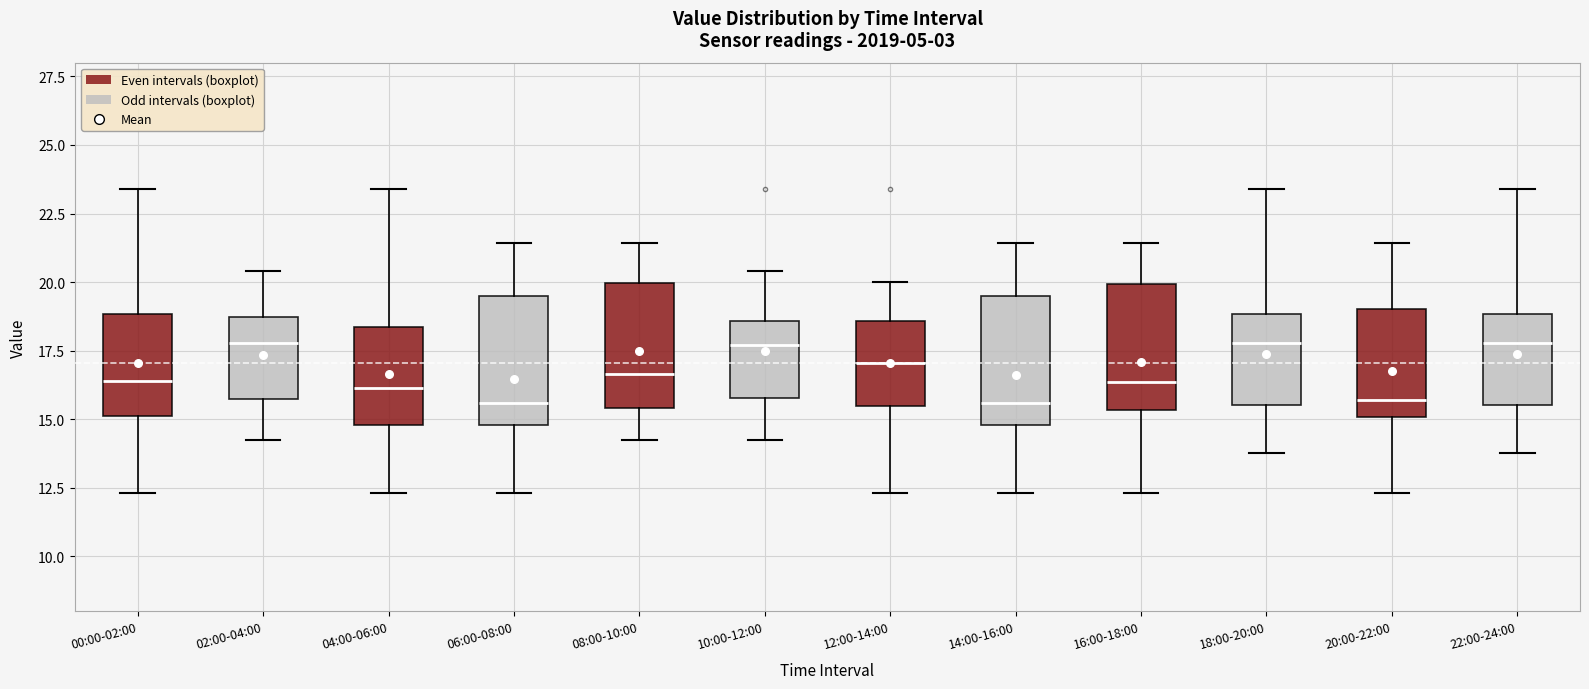

Where is the upper edge of the box for 12:00-14:00 on the y-axis? The values are not printed on the chart, so give them approximately, as read against the axis.

18.5